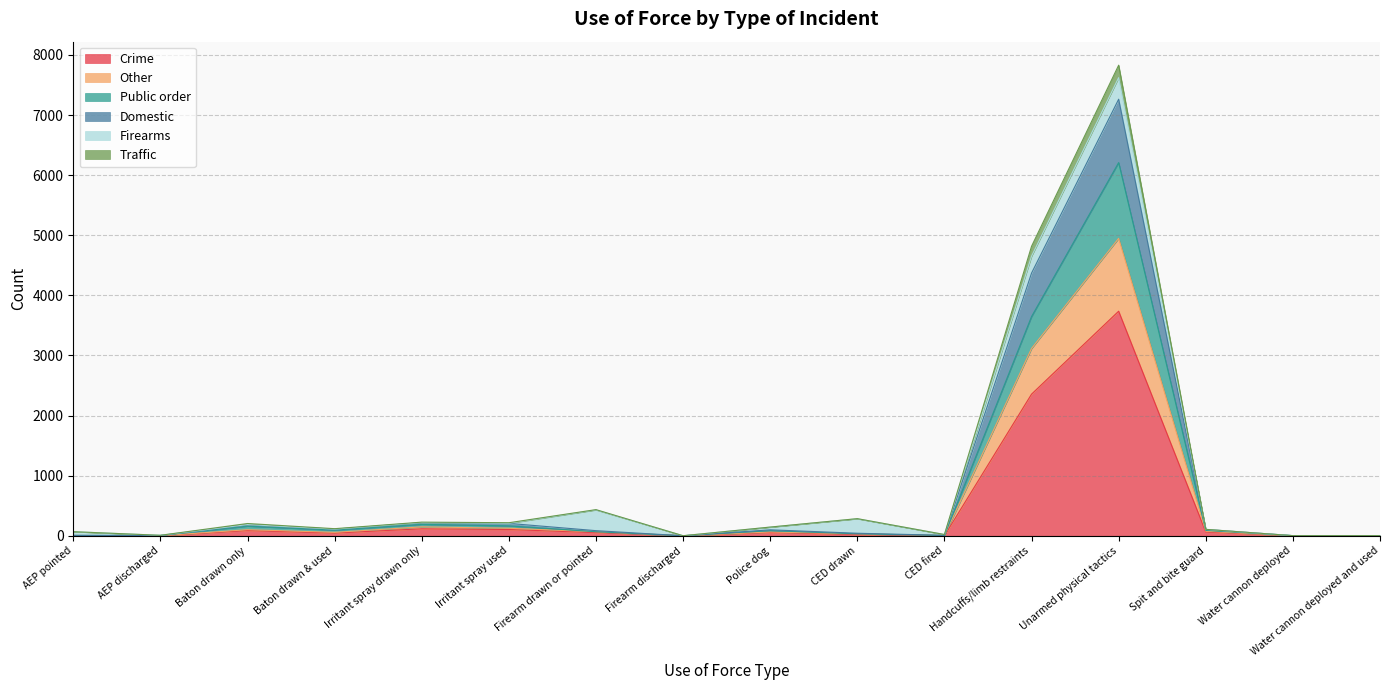

At which category is the sum across all series the highest?

Unarmed physical tactics